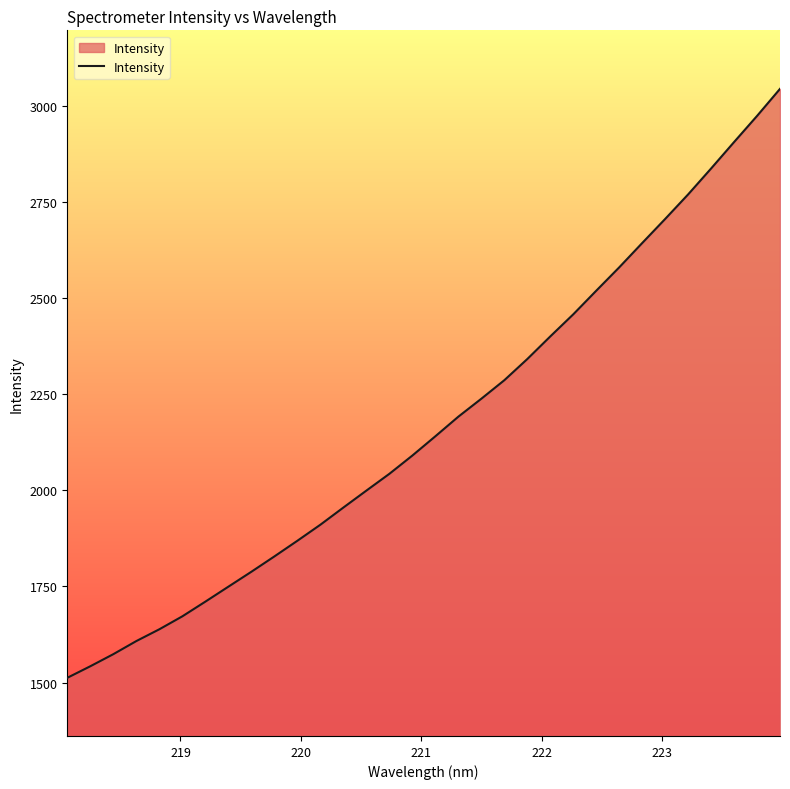

What is the difference between the maximum and minimum values?

1531.5